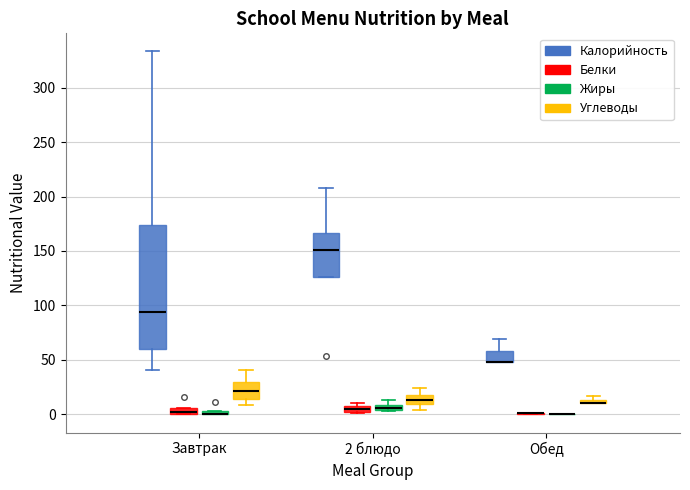

Comparing the boxes themselves (not the whiskers), which one is the tallest?

Завтрак (Калорийность)